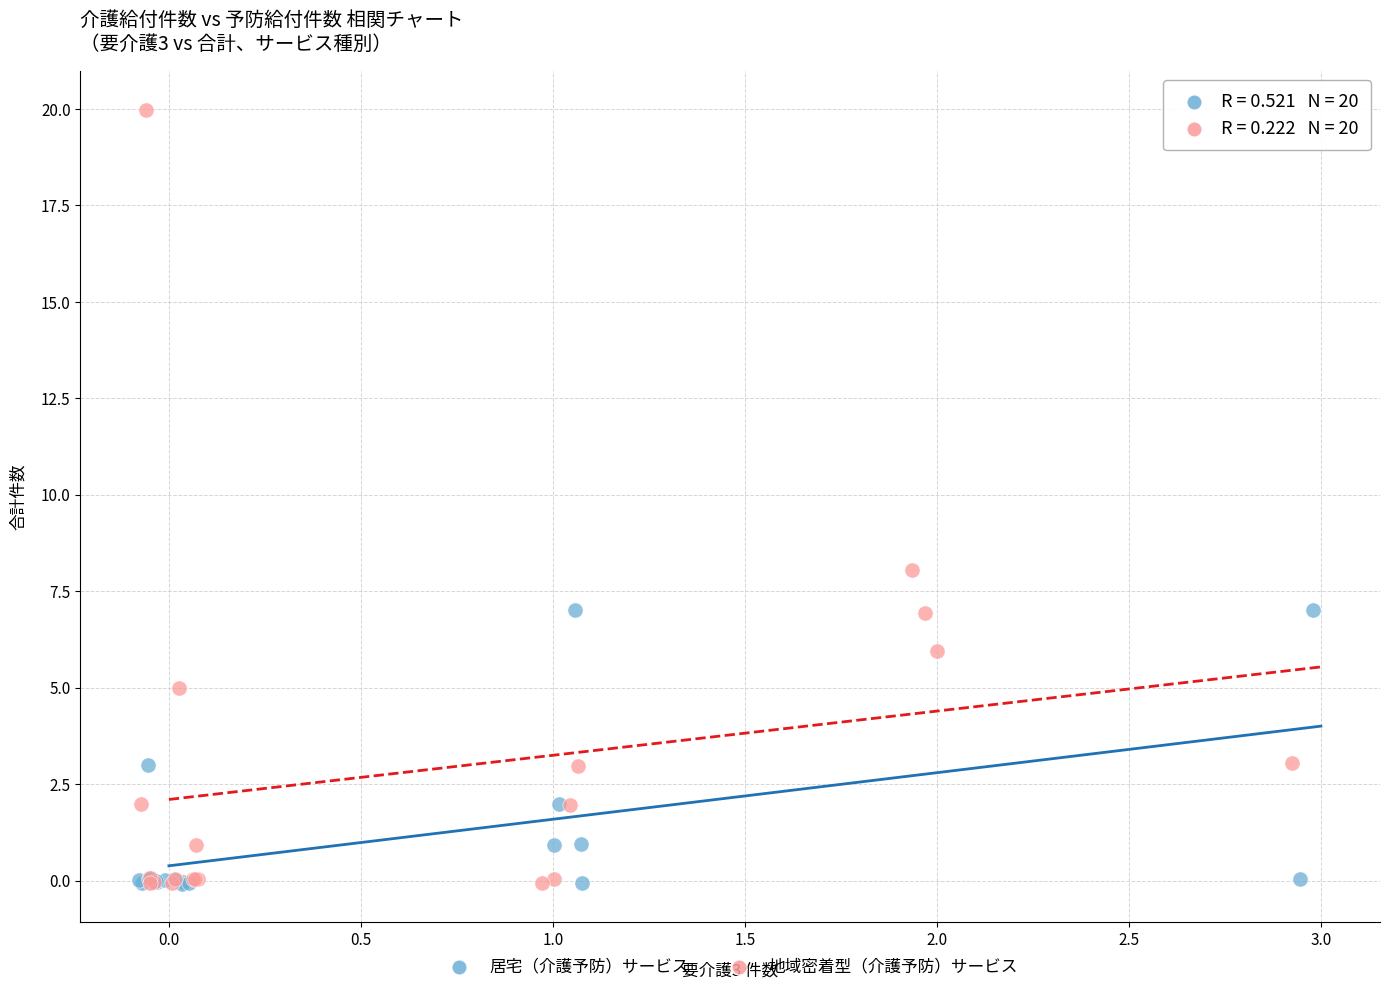

Which series contains the highest Y value?

地域密着型（介護予防）サービス